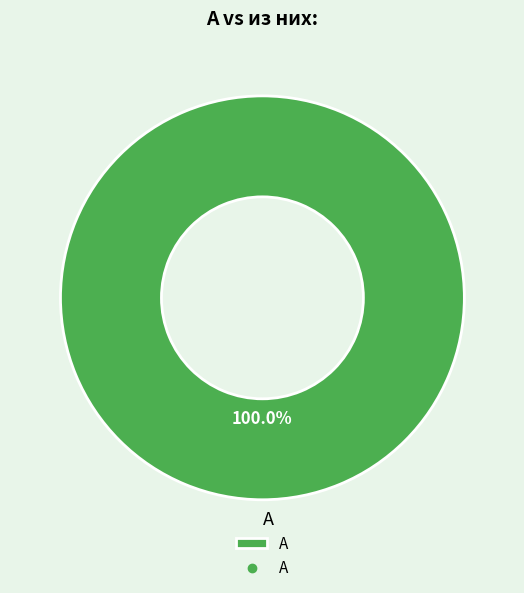

Count the number of slices in the pie.

1